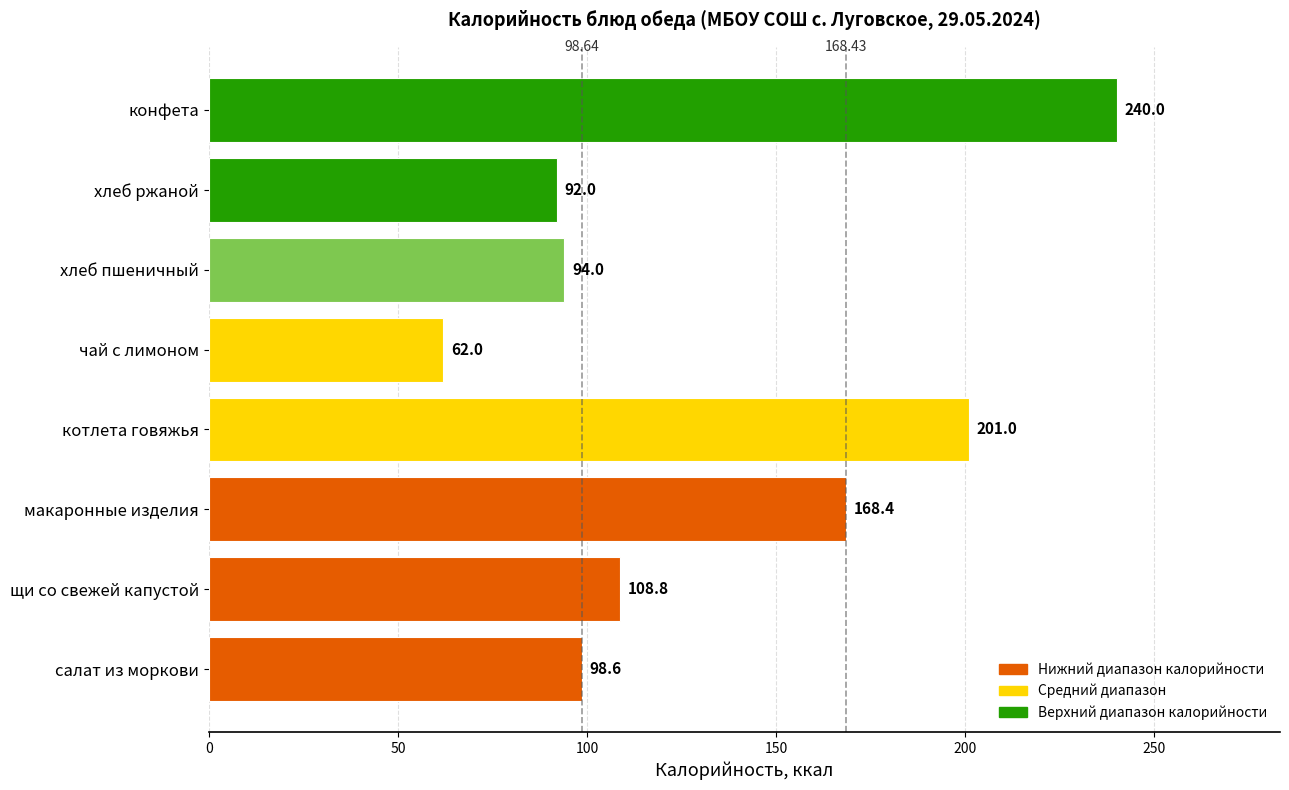

How many data points are less than 108?

4